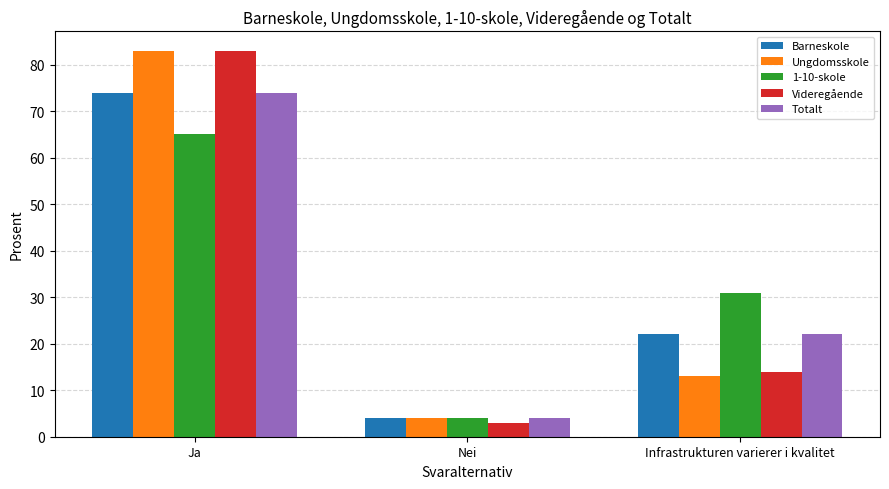

List the labels in order of 1-10-skole value, largest first.

Ja, Infrastrukturen varierer i kvalitet, Nei